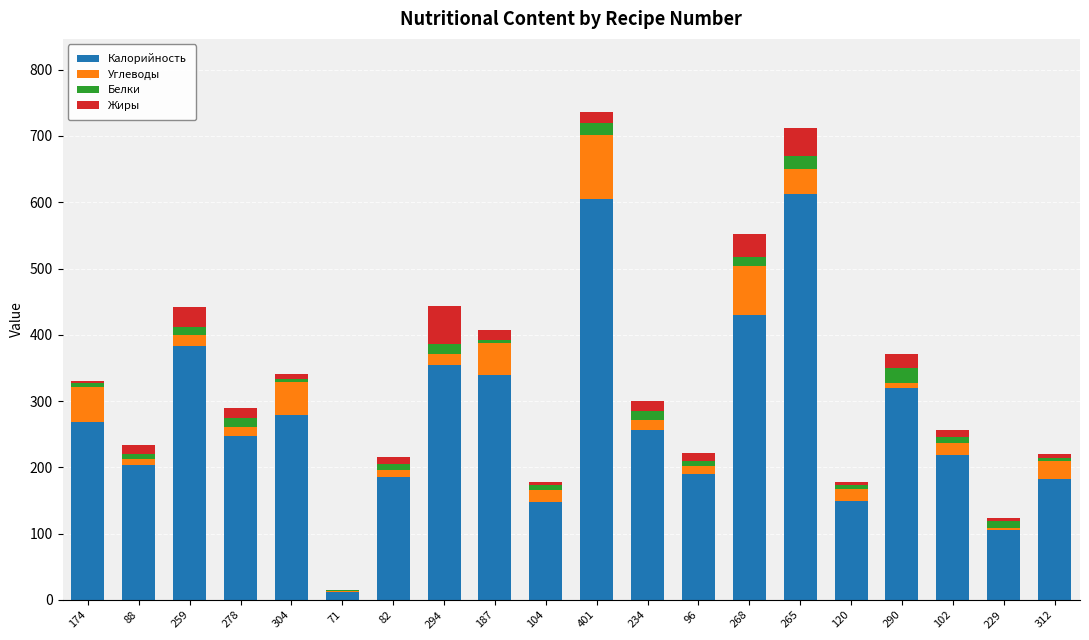

What is the highest value of the Калорийность series?

612.0